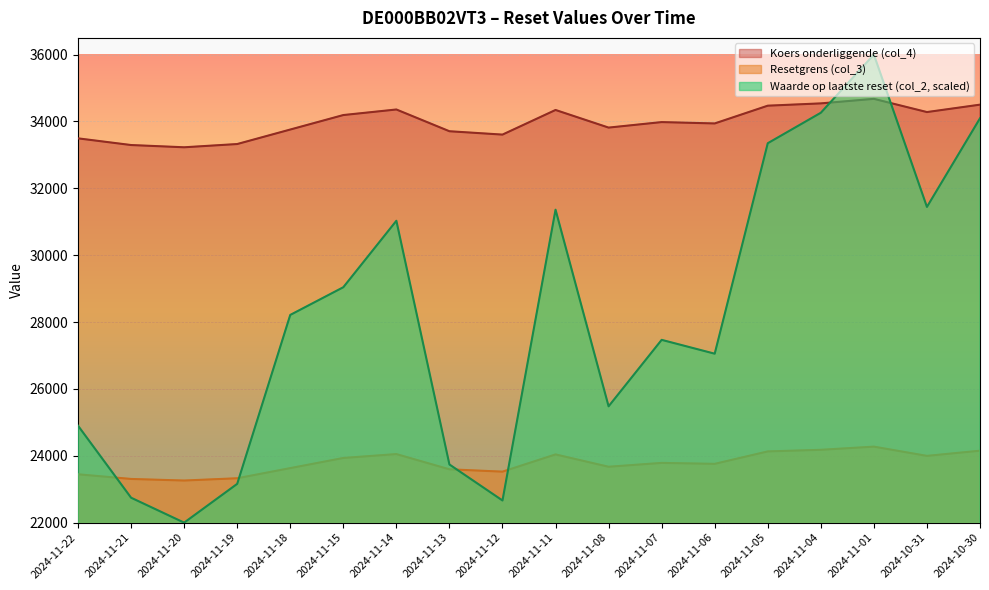

What is the average value of the Resetgrens (col_3) series?

23781.4